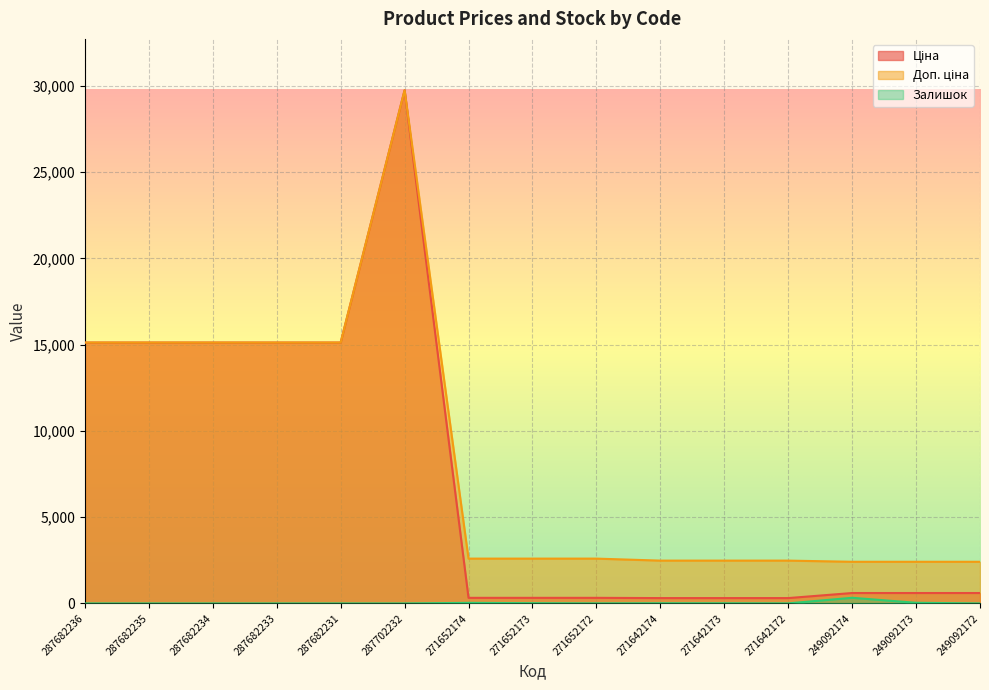

Which series has the largest total across all categories?

Доп. ціна